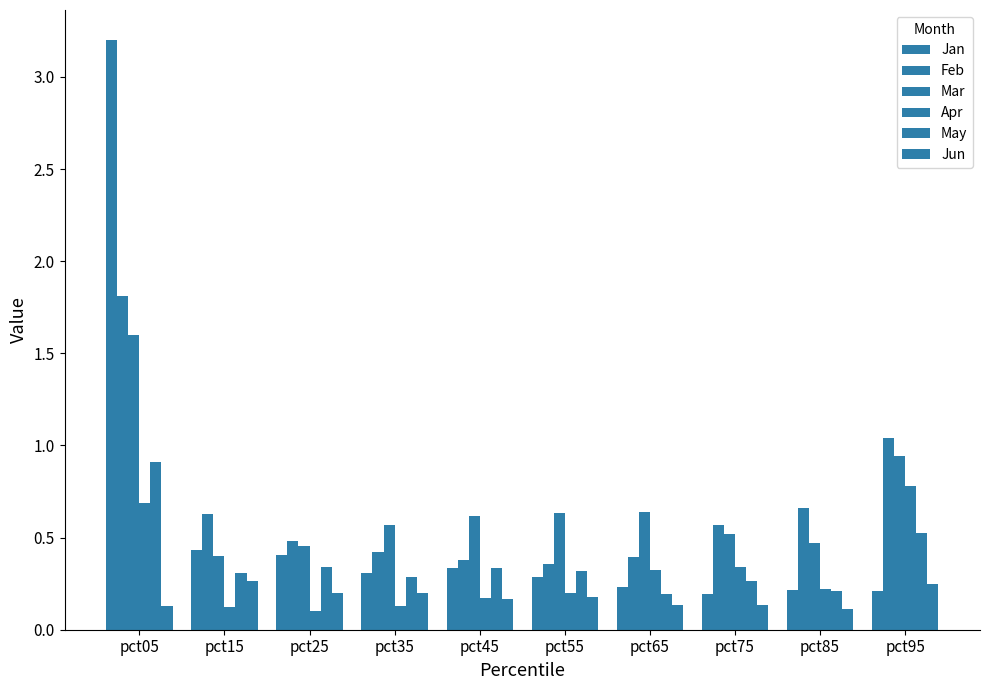

What is the value of the Jan bar at the 4th from the left?

0.3